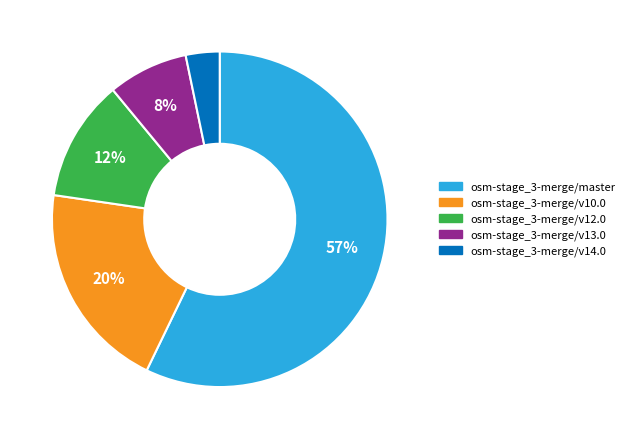

To the nearest percent, what is the difference between the osm-stage_3-merge/v12.0 and osm-stage_3-merge/v13.0 slice percentages?

4%